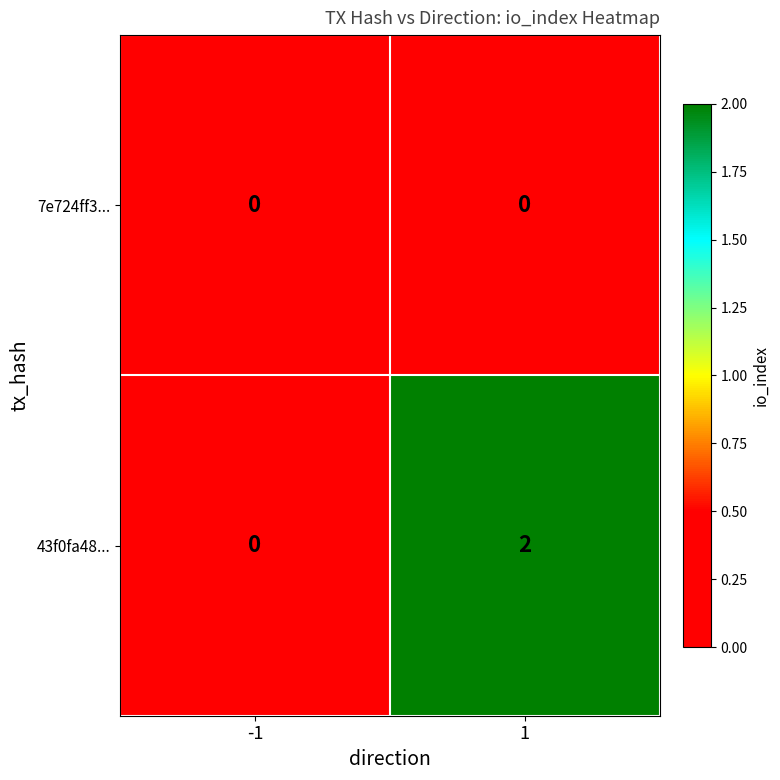

List the series in order of their overall mean, highest first.

43f0fa48..., 7e724ff3...